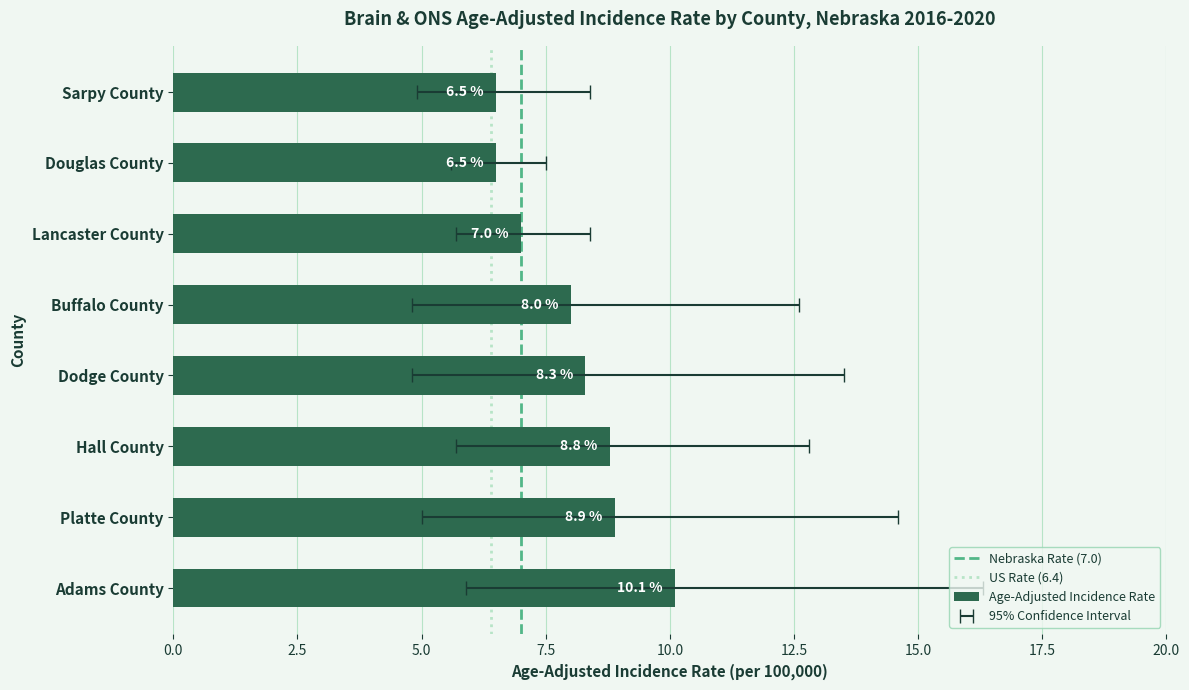

What is the value of the Age-Adjusted Incidence Rate bar at the 1st from the left?

10.1